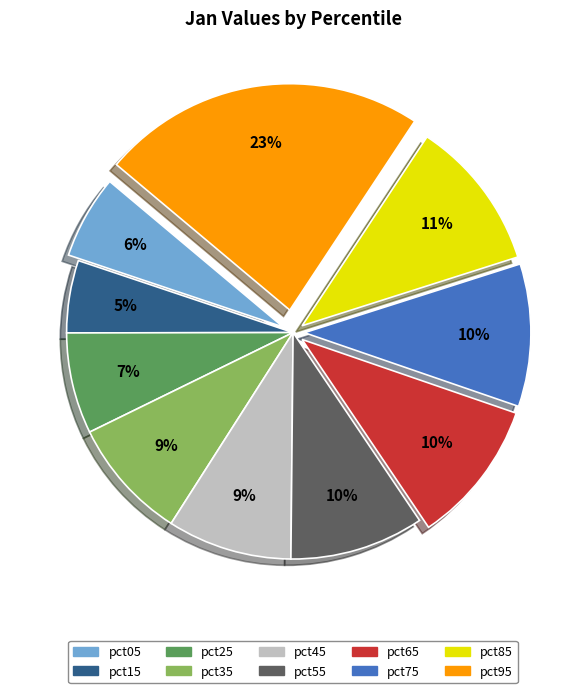

The pct25 slice represents 18% of the pie. True or false?

False